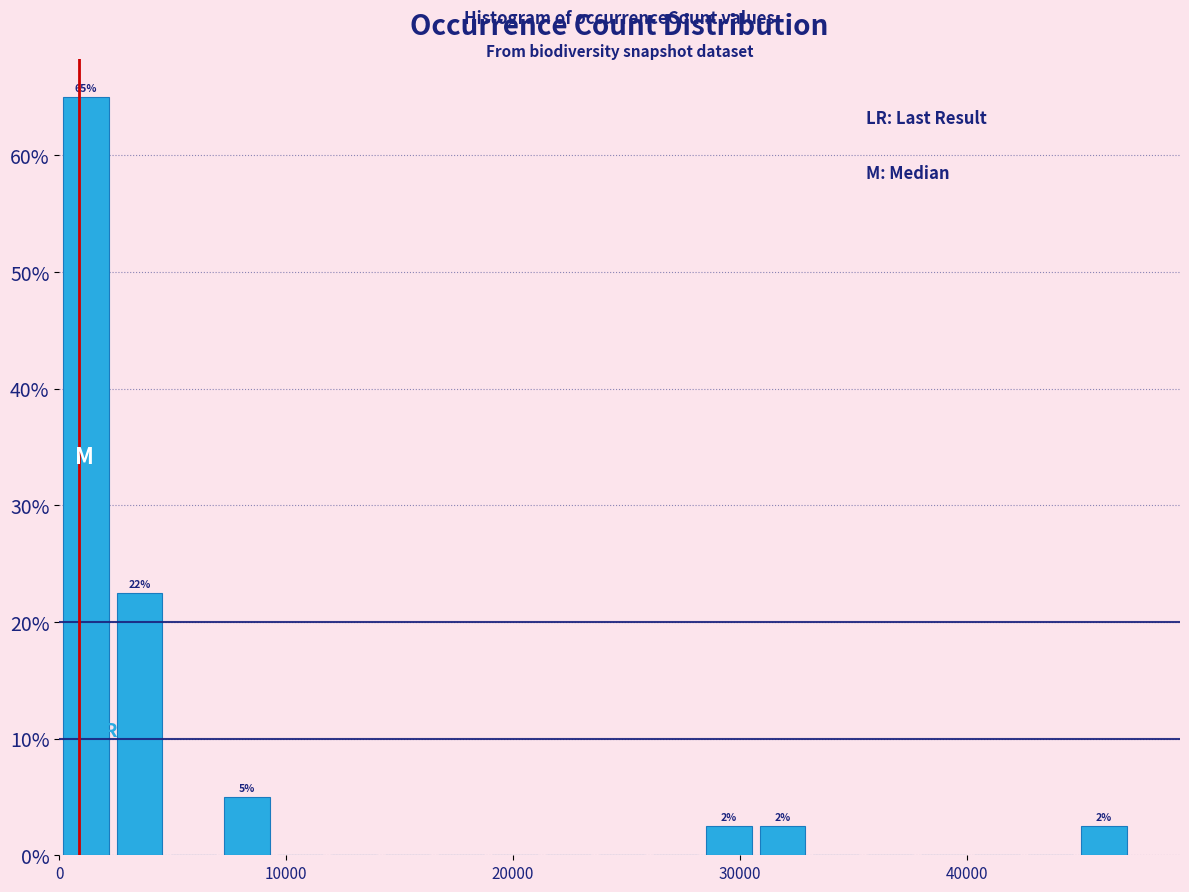

Read against the x-axis, roughly where is the centre of the tallest bar?

1000